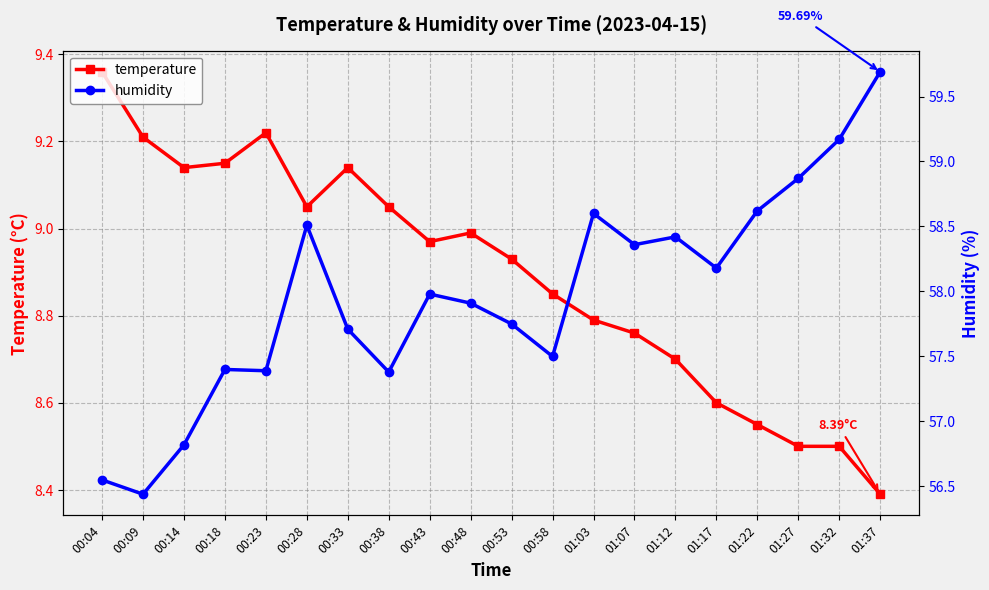

Reading left to right, transcribe all the data shown in this chart.

temperature: 9.4	9.2	9.1	9.2	9.2	9.1	9.1	9.1	9.0	9.0	8.9	8.8	8.8	8.8	8.7	8.6	8.6	8.5	8.5	8.4
humidity: 56.5	56.4	56.8	57.4	57.4	58.5	57.7	57.4	58.0	57.9	57.8	57.5	58.6	58.4	58.4	58.2	58.6	58.9	59.2	59.7